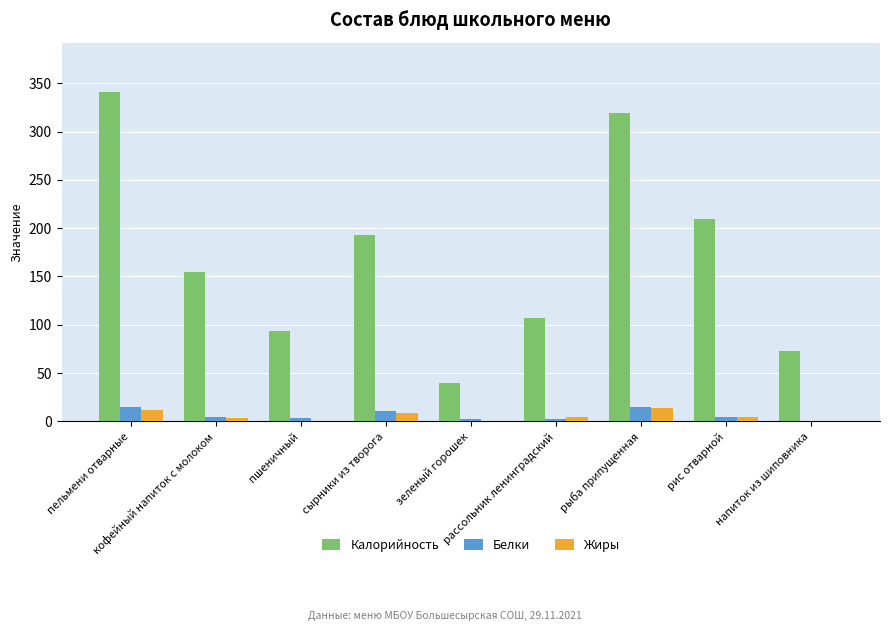

What is the sum of all Жиры values?

48